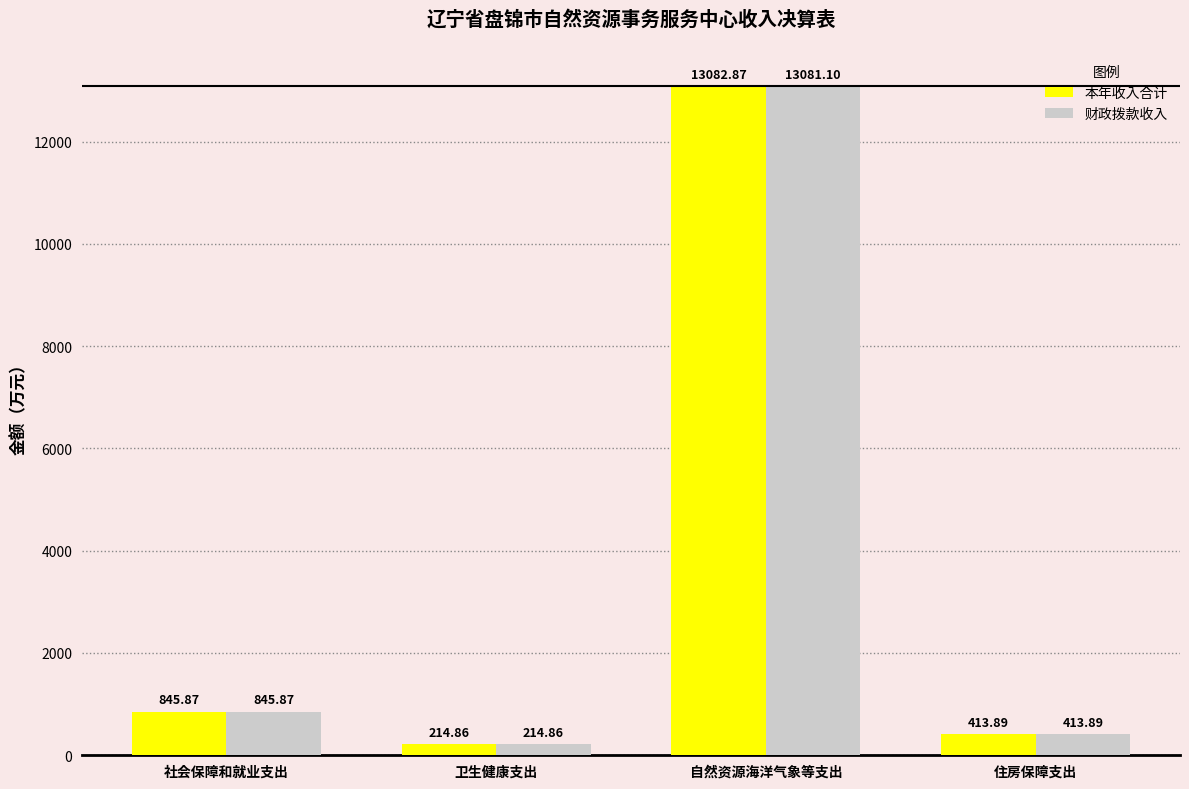

How many data points in 本年收入合计 are less than 845?

2